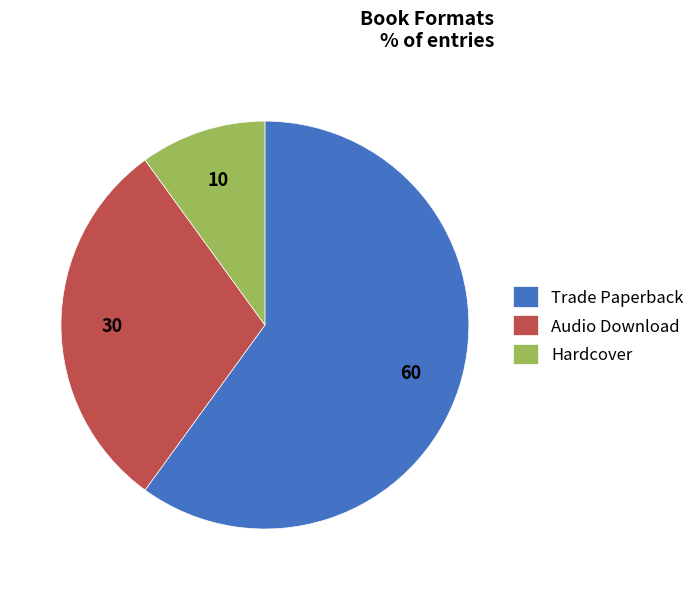

Combined, do Hardcover and Trade Paperback account for over 50%?

Yes